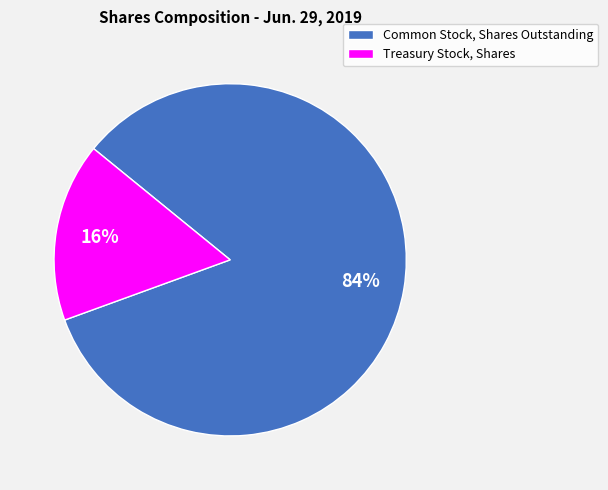

Which slice is the largest?

Common Stock, Shares Outstanding